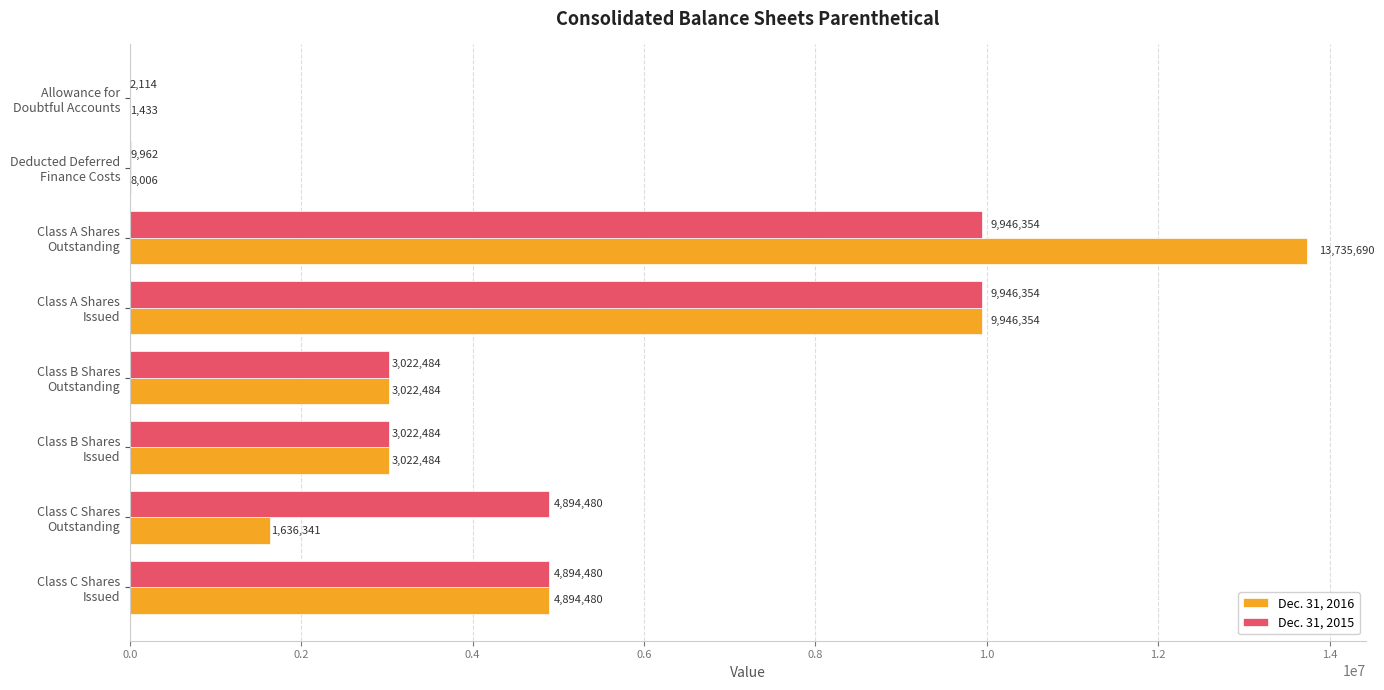

How many Dec. 31, 2016 values are between 1636341 and 9946354?

5